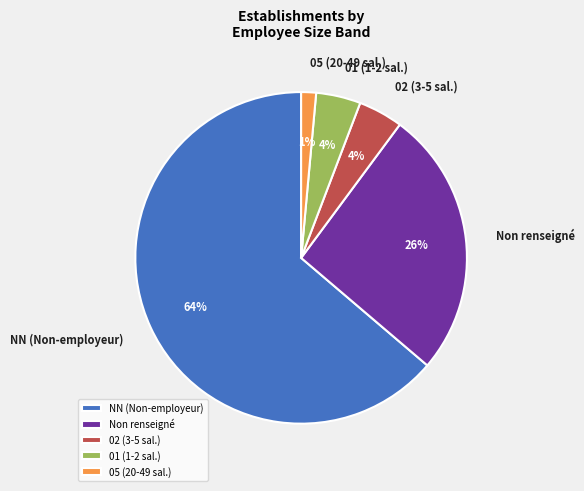

What is the majority slice?

NN (Non-employeur)